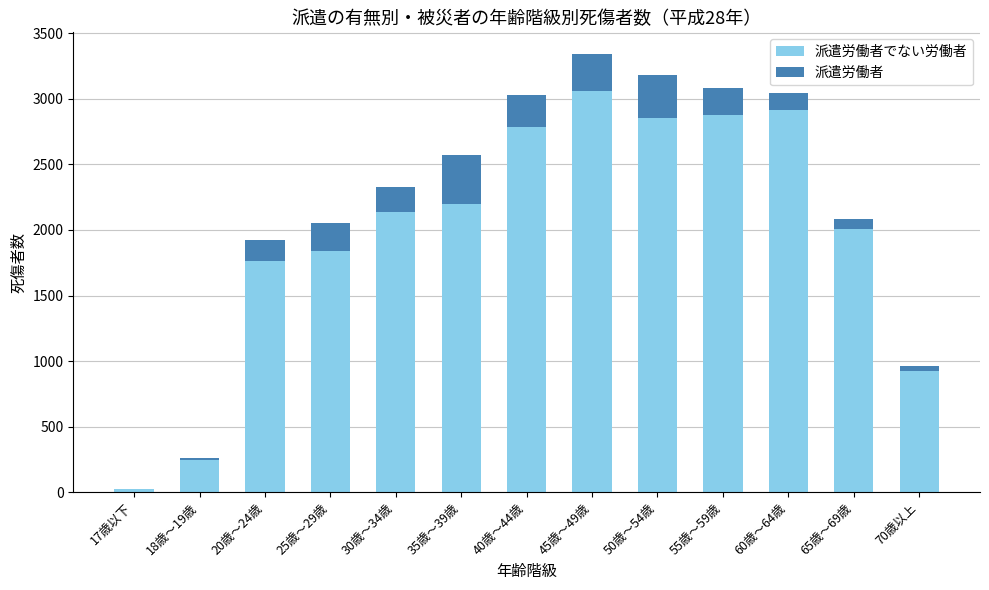

At which category is the sum across all series the highest?

45歳～49歳